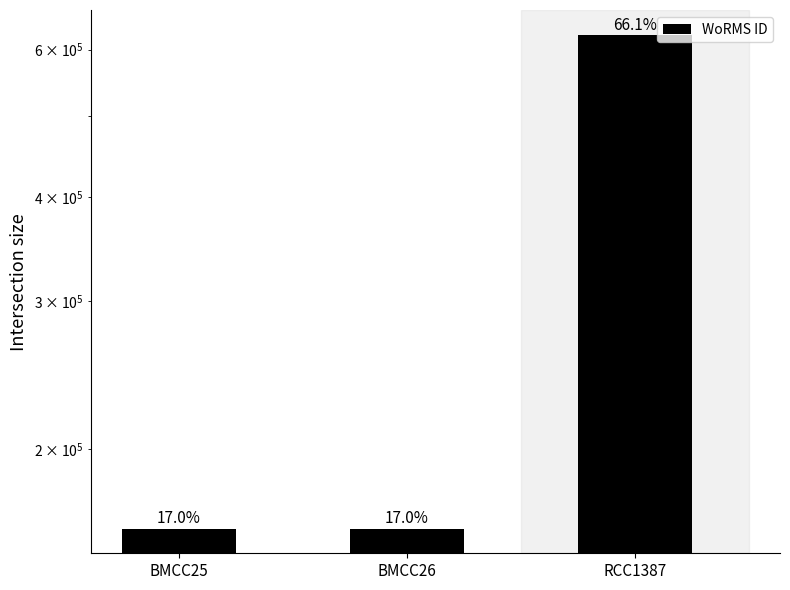

What is the change in value from BMCC26 to RCC1387?

+464410